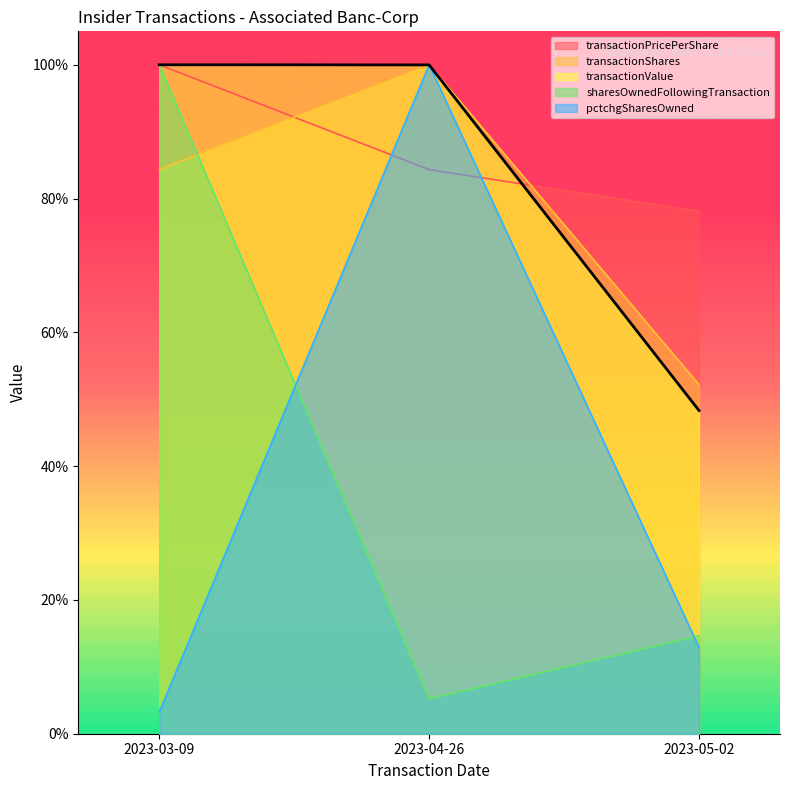

Which category has the lowest value in the transactionShares series?

2023-05-02